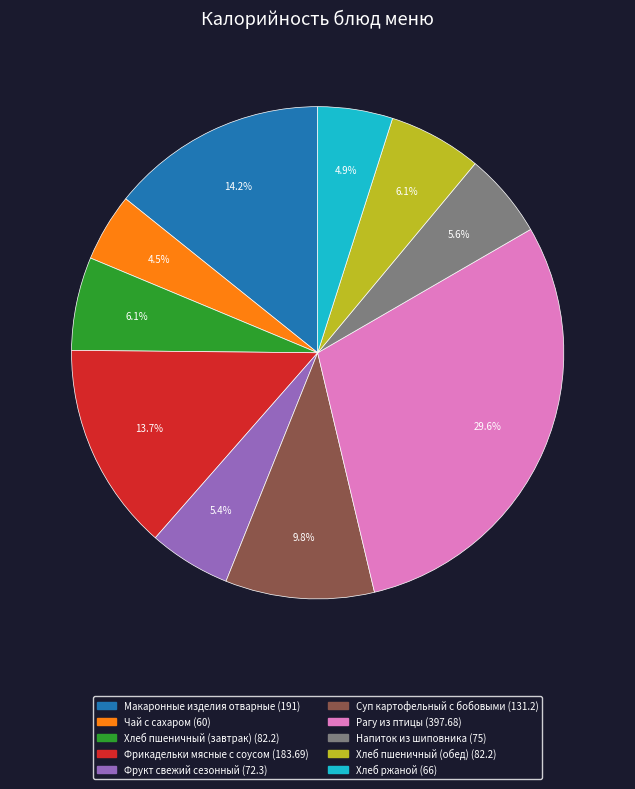

How many slices are in this pie chart?

10